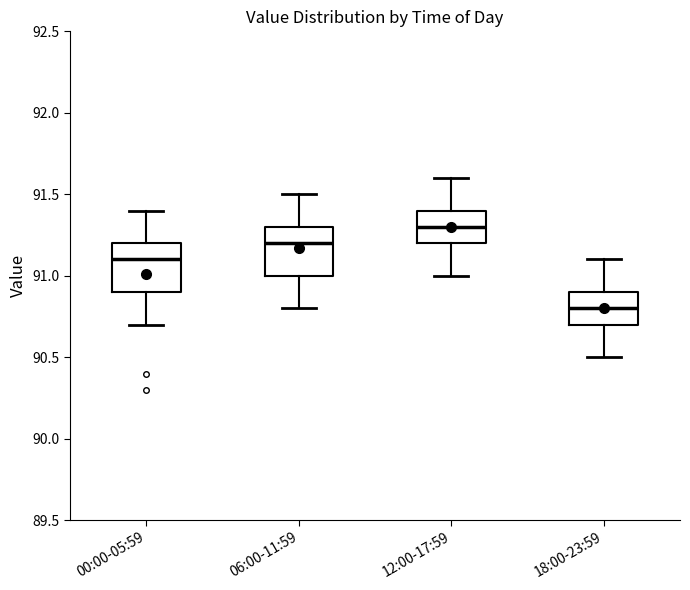

Which box has the lowest median line?

18:00-23:59